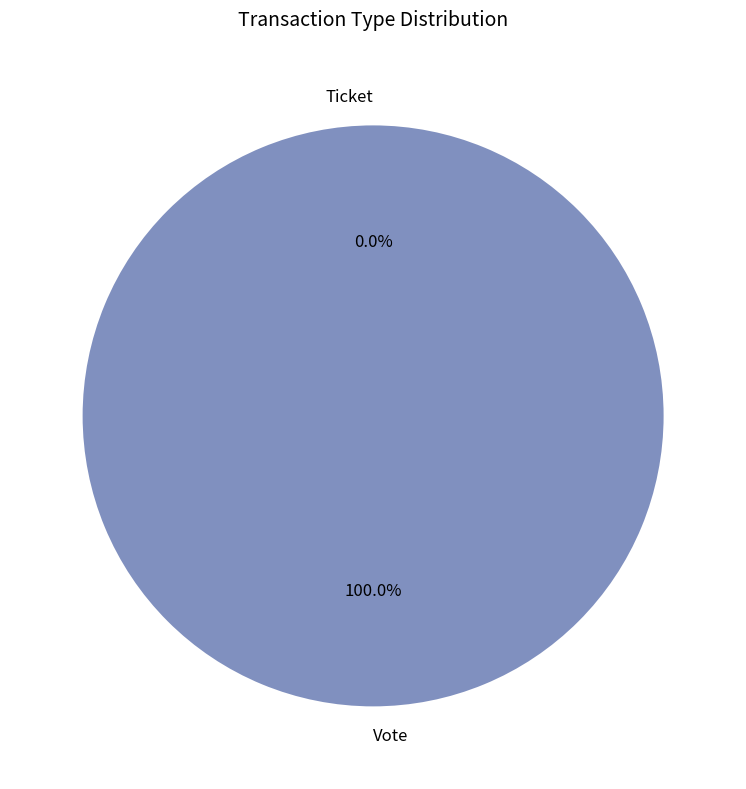

To the nearest percent, what portion does Vote represent?

100%